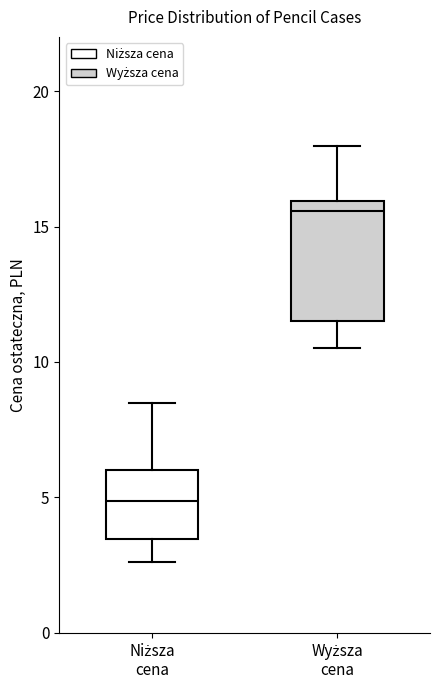

Reading left to right, read every box against the y-axis: the position of its median line, the range the box covers, and the ends of its whiskers. The values are not printed on the chart, so give them approximately, as read against the axis.

Niższa cena: median 5.0, box 3.5 to 6.0, whiskers 2.5 to 8.5
Wyższa cena: median 15.5, box 11.5 to 16.0, whiskers 10.5 to 18.0